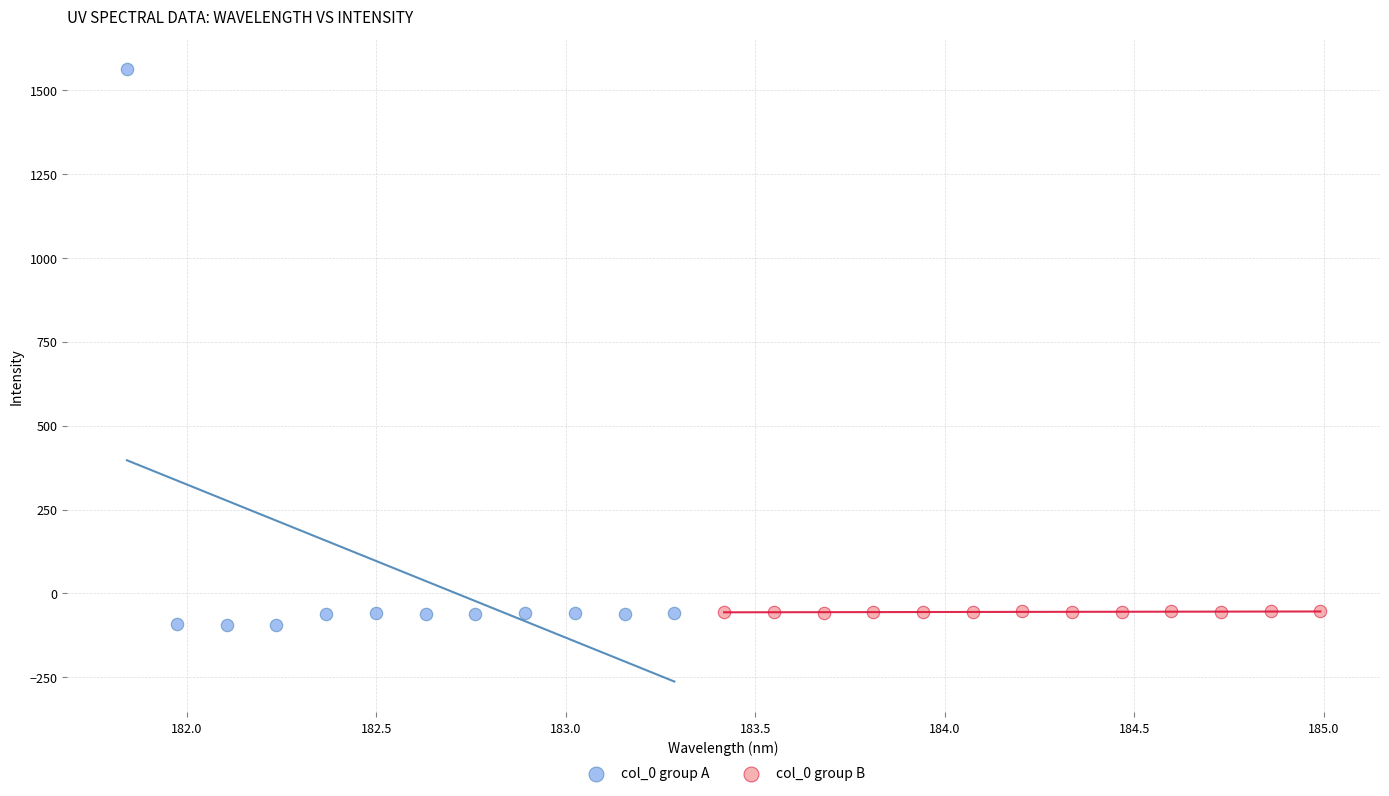

Which series has the largest Y range (max minus min)?

col_0 group A